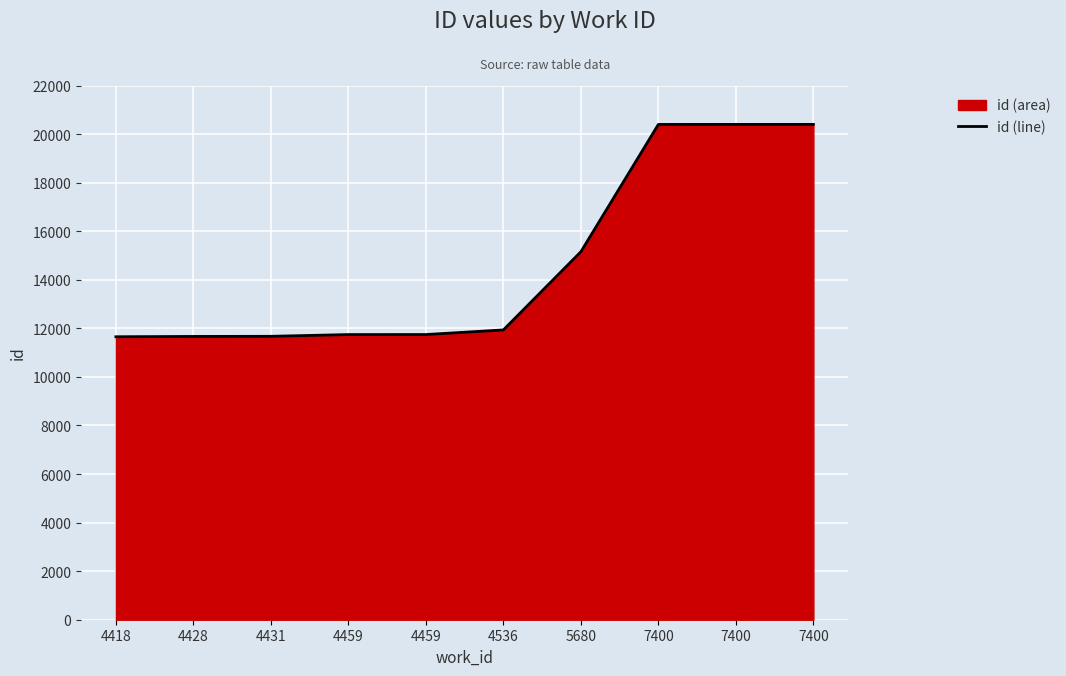

Which category has the lowest value across all series?

4418